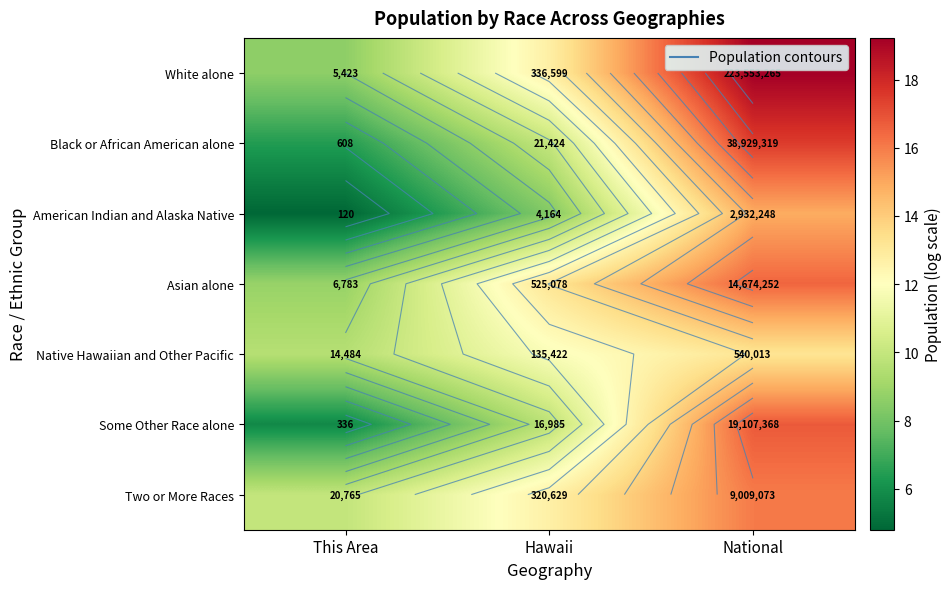

What is the difference between the maximum and second lowest values in the White alone series?

6.5